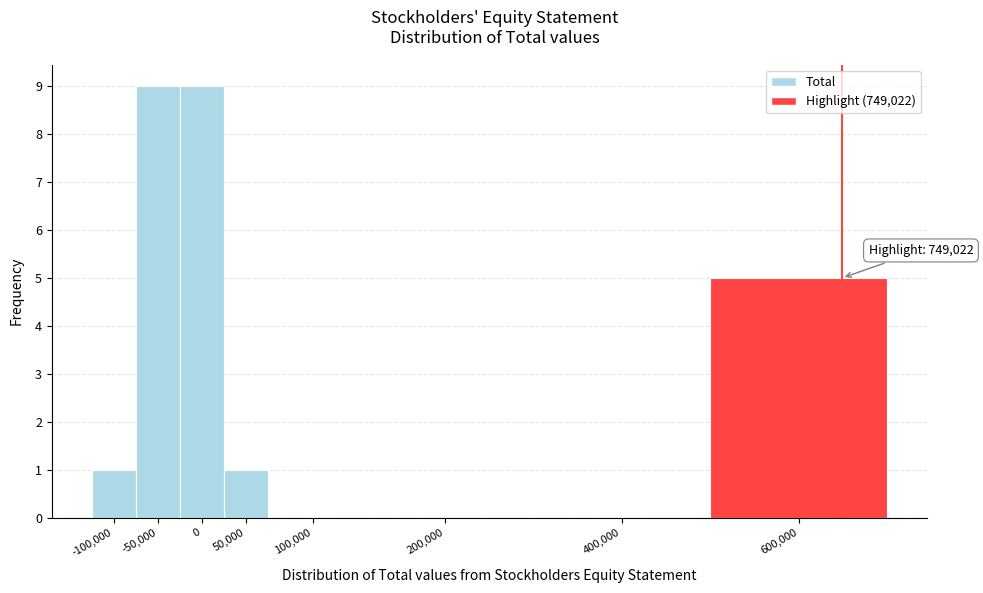

Reading left to right, extract all data points from this chart.

-100,000=1	-50,000=9	0=9	50,000=1	100,000=0	200,000=0	400,000=0	600,000=5